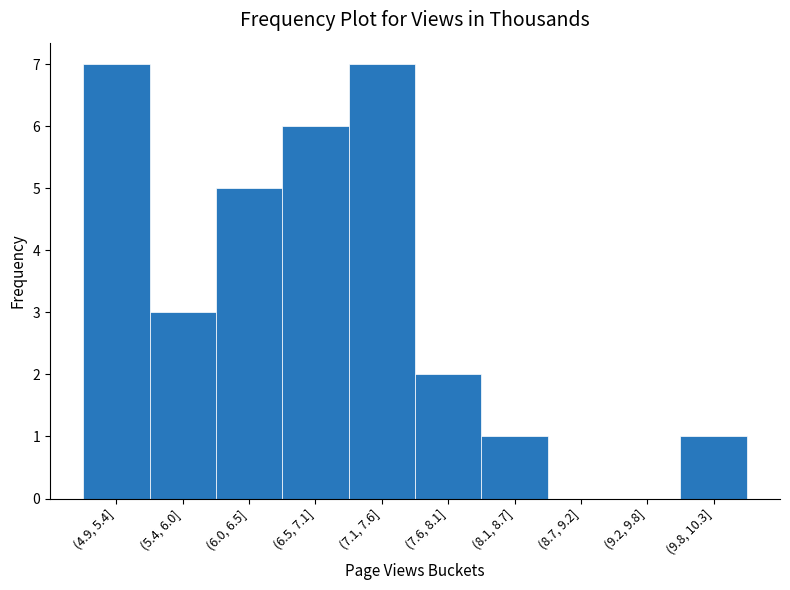

Reading left to right, extract all data points from this chart.

(4.9, 5.4]=7	(5.4, 6.0]=3	(6.0, 6.5]=5	(6.5, 7.1]=6	(7.1, 7.6]=7	(7.6, 8.1]=2	(8.1, 8.7]=1	(8.7, 9.2]=0	(9.2, 9.8]=0	(9.8, 10.3]=1